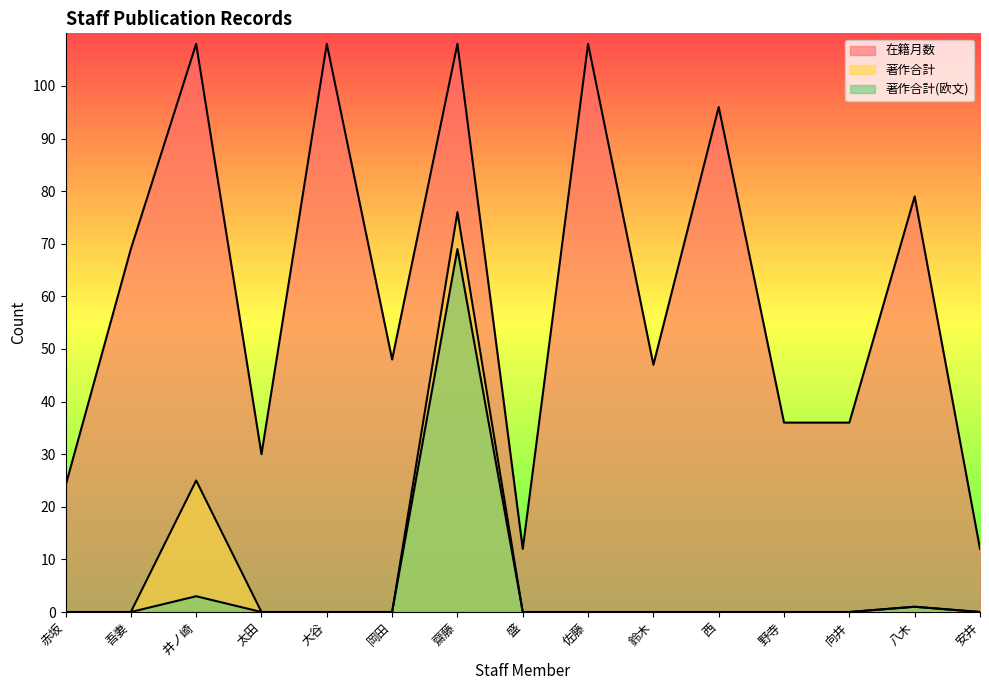

How many data points does each series have?

15